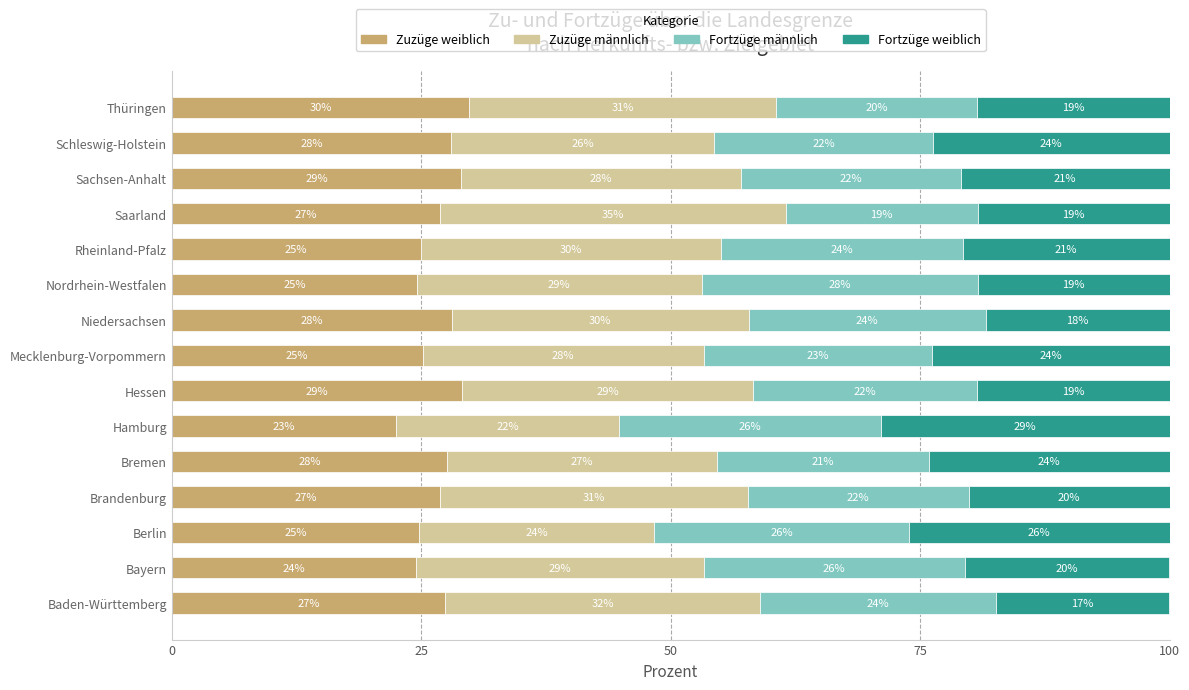

The Zuzüge weiblich series shows 48.3 at Hessen. True or false?

False